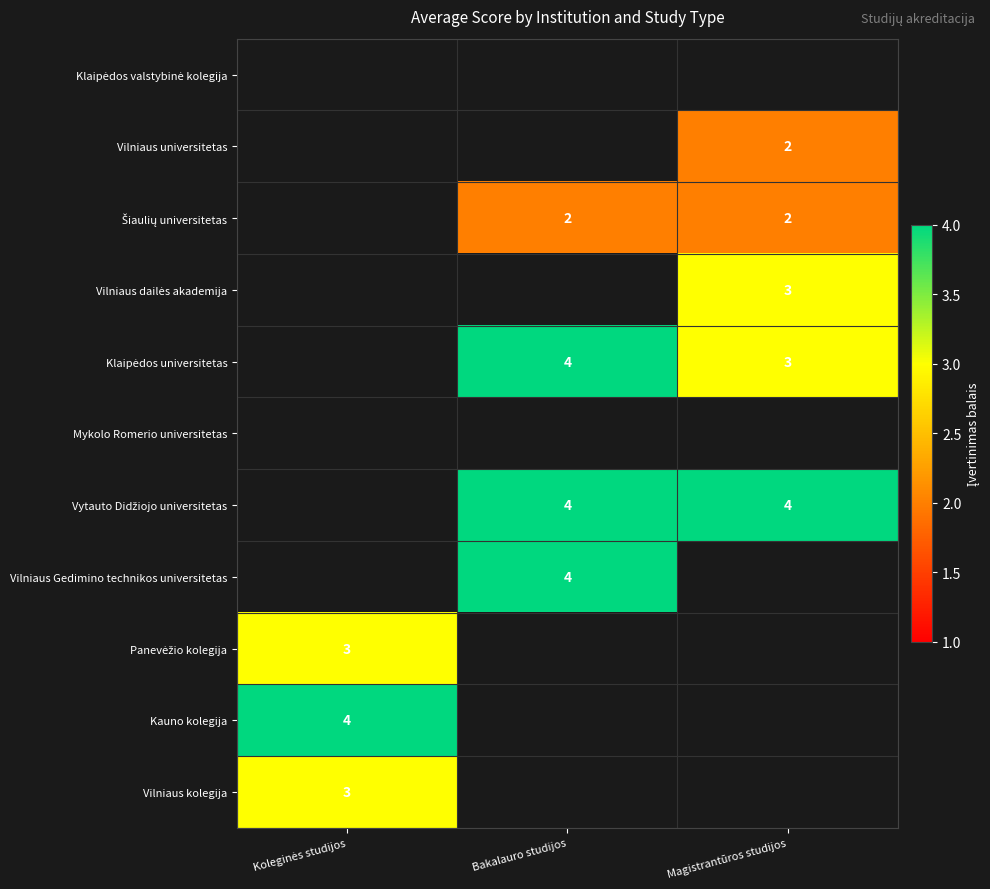

Count the number of data series in this chart.

11